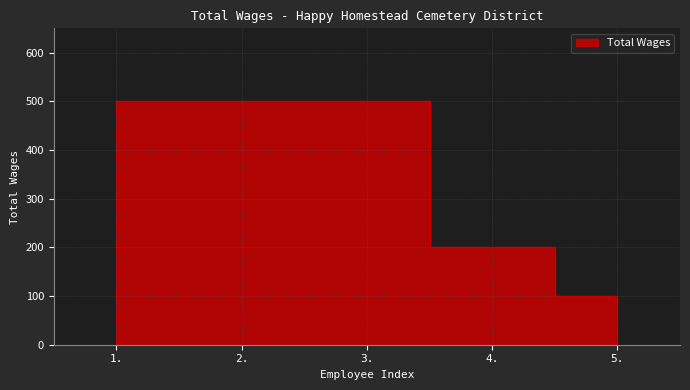

How many data points are less than 500?

2